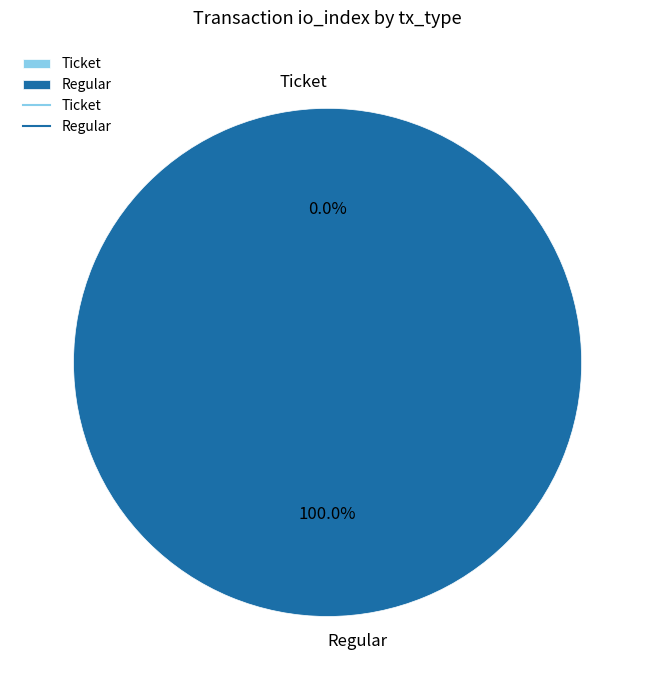

Which has a higher value, Ticket (io_index=0) or Regular (io_index=41)?

Regular (io_index=41)